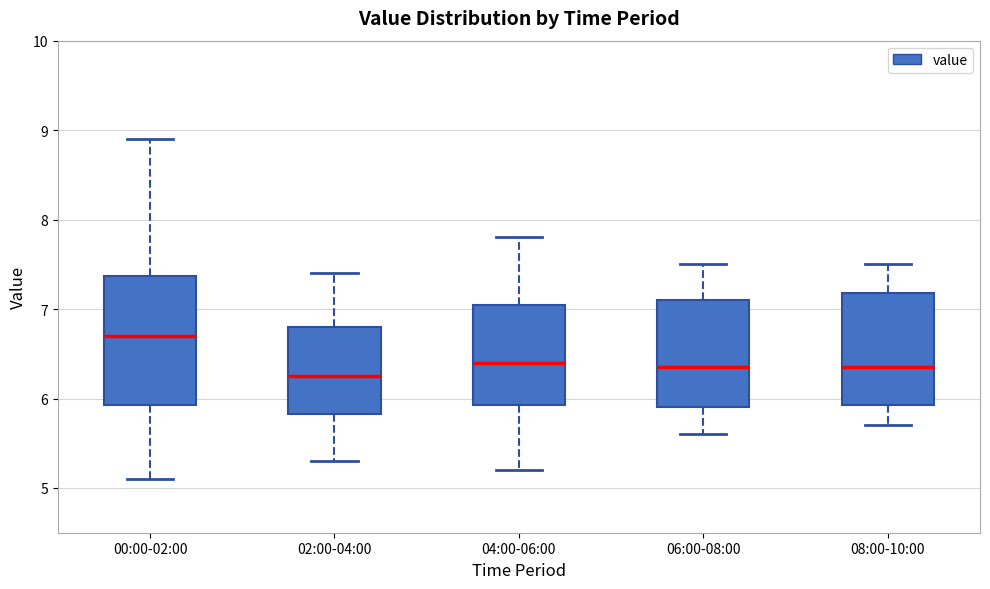

Reading left to right, transcribe this box plot: for each box, give where its median line is, the range the box spans, and where its two whiskers end, as read against the y-axis. The values are not printed on the chart, so give them approximately, as read against the axis.

00:00-02:00: median 6.7, box 5.9 to 7.4, whiskers 5.1 to 8.9
02:00-04:00: median 6.3, box 5.8 to 6.8, whiskers 5.3 to 7.4
04:00-06:00: median 6.4, box 5.9 to 7.1, whiskers 5.2 to 7.8
06:00-08:00: median 6.4, box 5.9 to 7.1, whiskers 5.6 to 7.5
08:00-10:00: median 6.4, box 5.9 to 7.2, whiskers 5.7 to 7.5